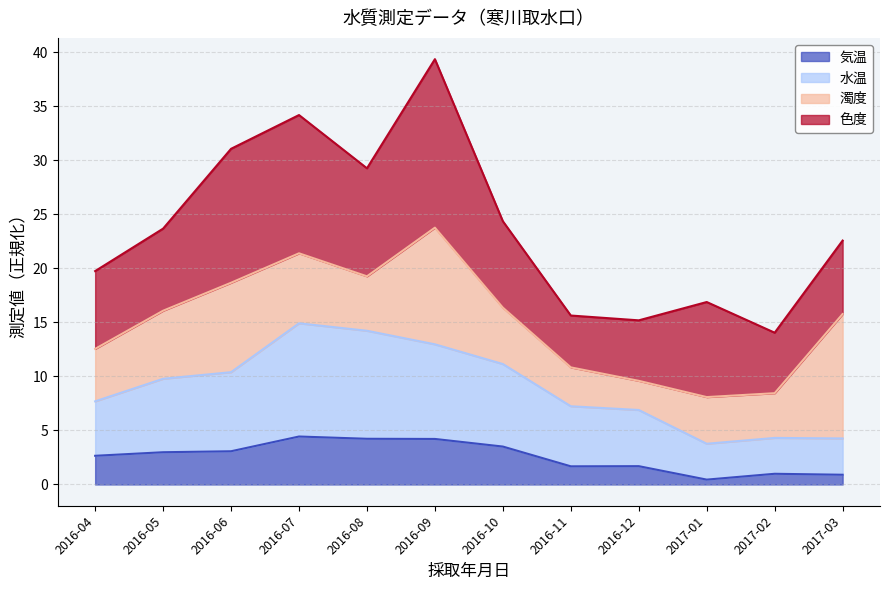

True or false: 気温 has a value of 3.0 at 2016-05.

True